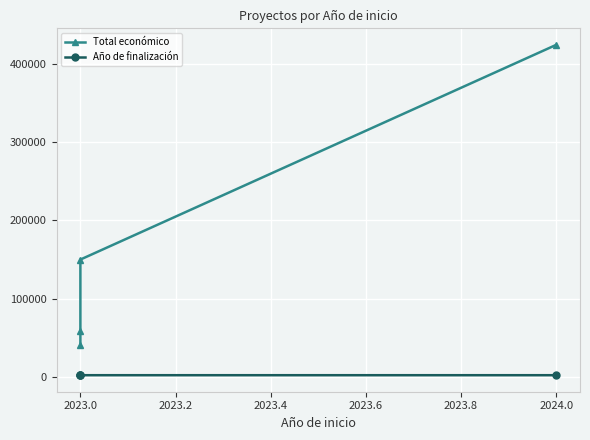

Reading left to right, transcribe all the data shown in this chart.

Total económico: 40876	59106	150000	424720
Año de finalización: 2037	2037	2026	2027